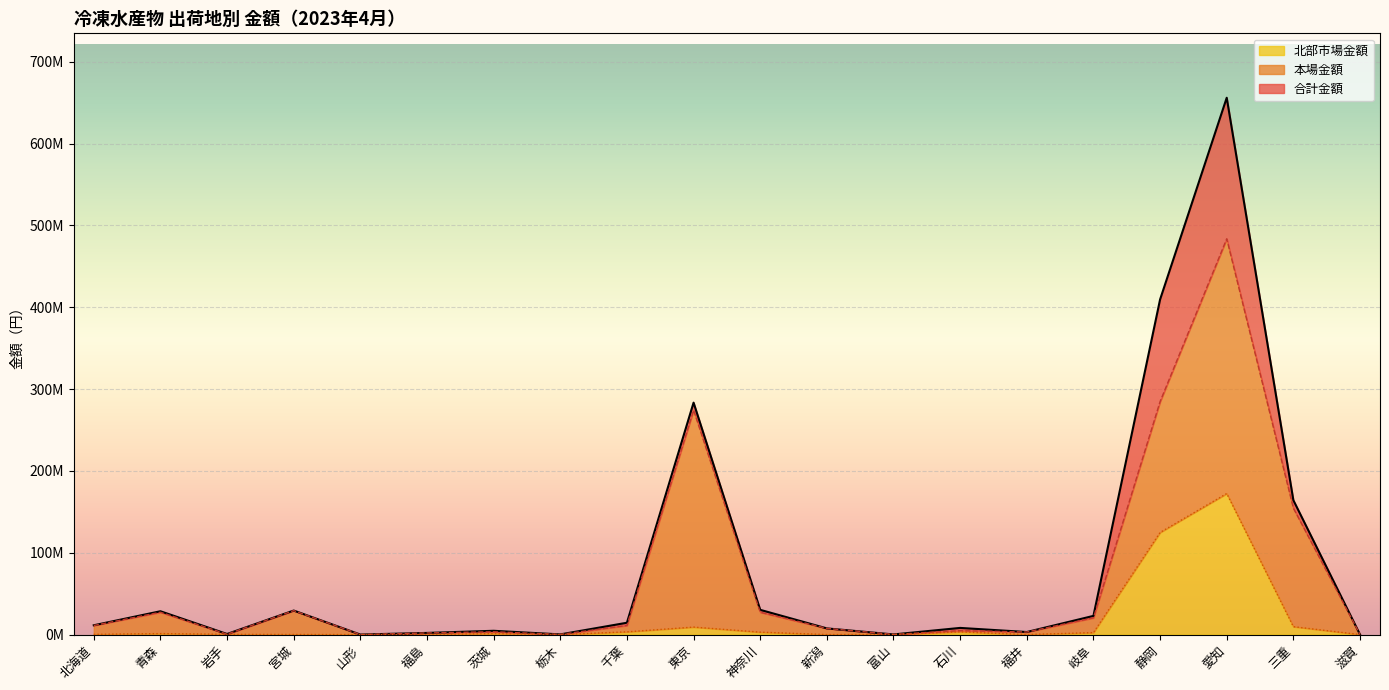

What is the approximate value of 本場金額 at 東京, to the nearest 10?

274293080